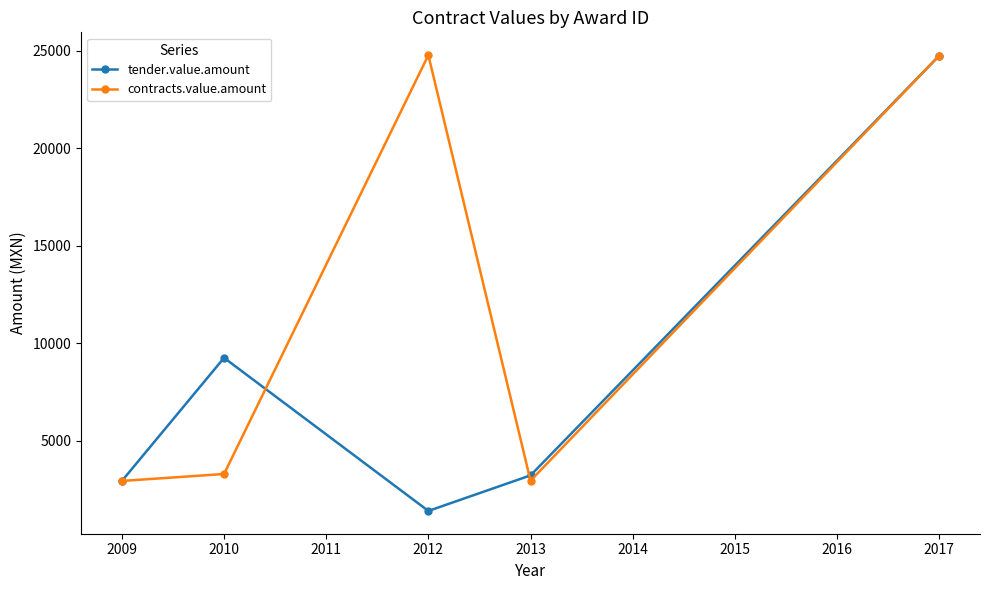

List the series in order of their overall mean, highest first.

contracts.value.amount, tender.value.amount